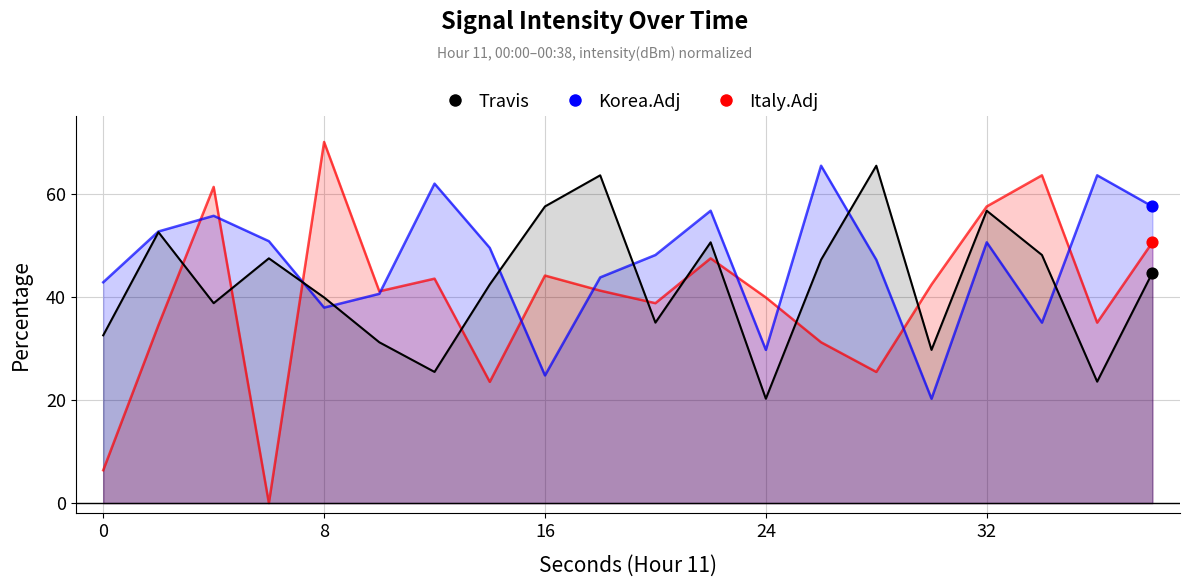

Which series reaches the minimum Y coordinate?

Italy.Adj